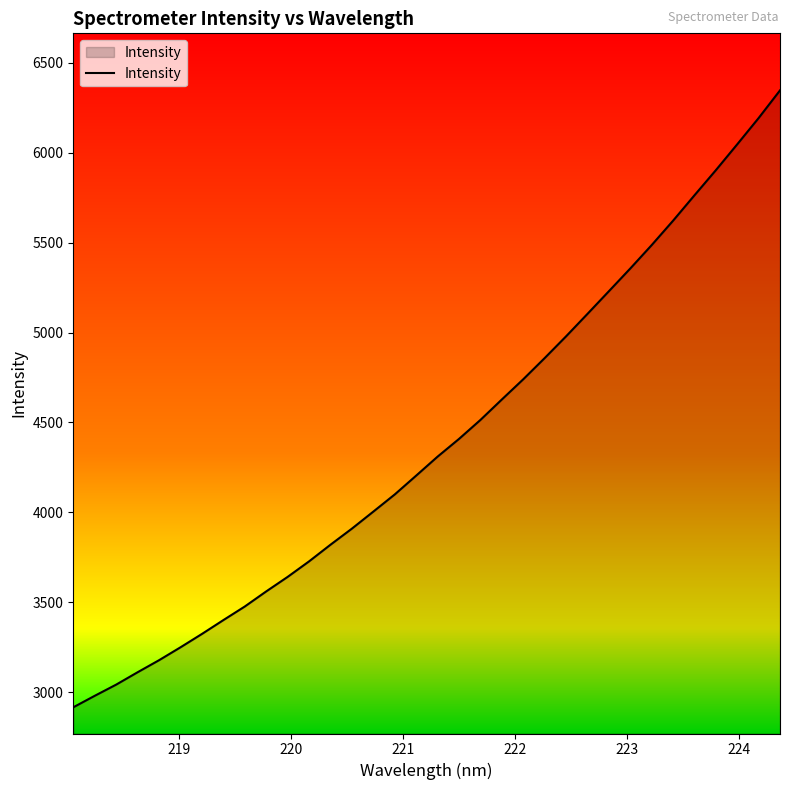

What is the difference between the maximum and minimum values?

3432.3